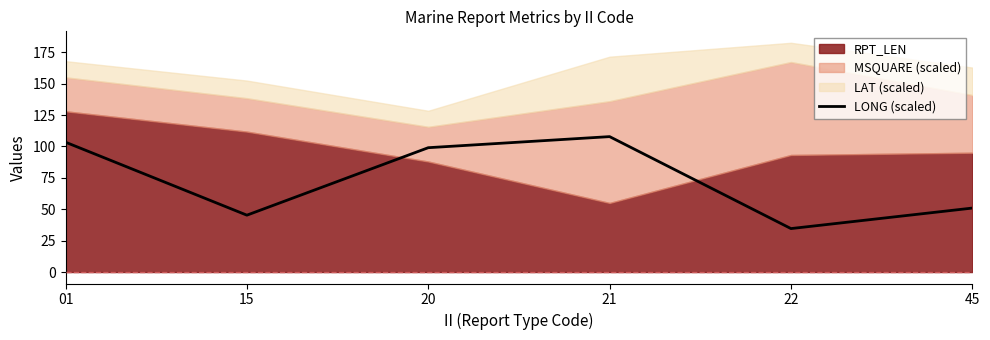

Where is the first local minimum?

15